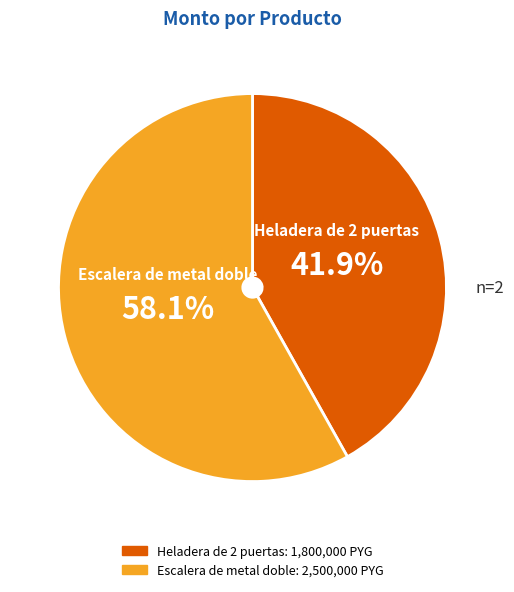

Is there any slice that represents more than half of the pie?

Yes